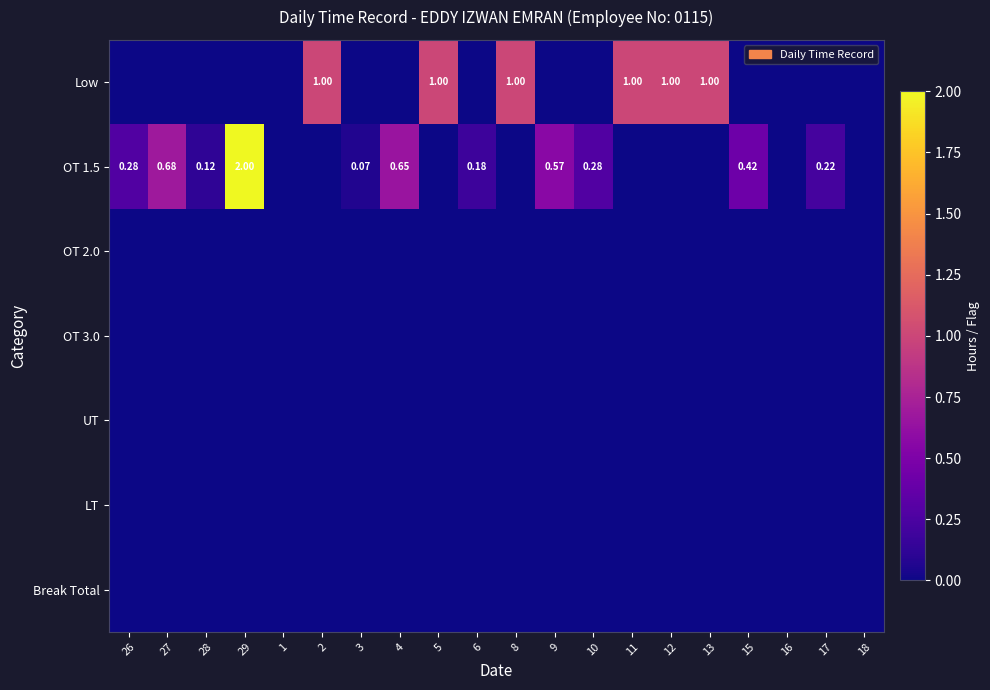

The value of UT at 9 is 0.0. True or false?

True